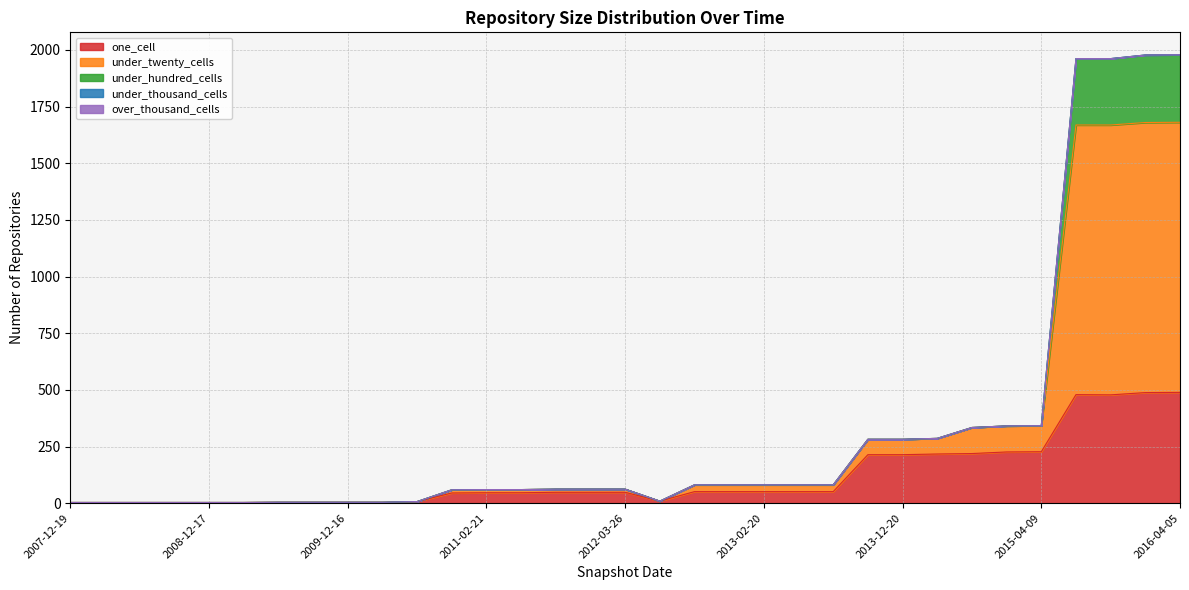

True or false: one_cell and under_hundred_cells intersect in this chart.

False